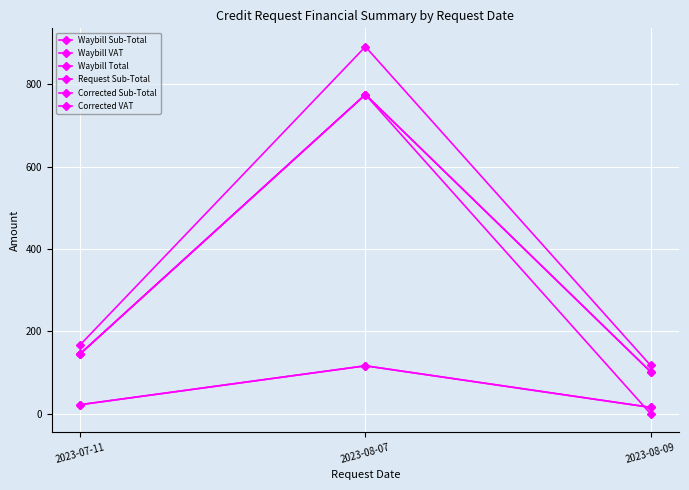

At 2023-07-11, list the series in order from smallest to largest.

Waybill VAT, Corrected VAT, Waybill Sub-Total, Request Sub-Total, Corrected Sub-Total, Waybill Total